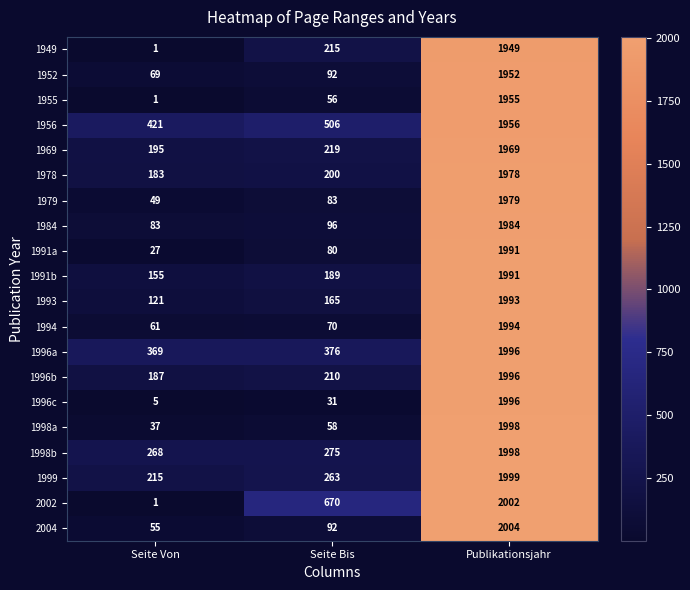

Which category has the highest value across all series?

Publikationsjahr